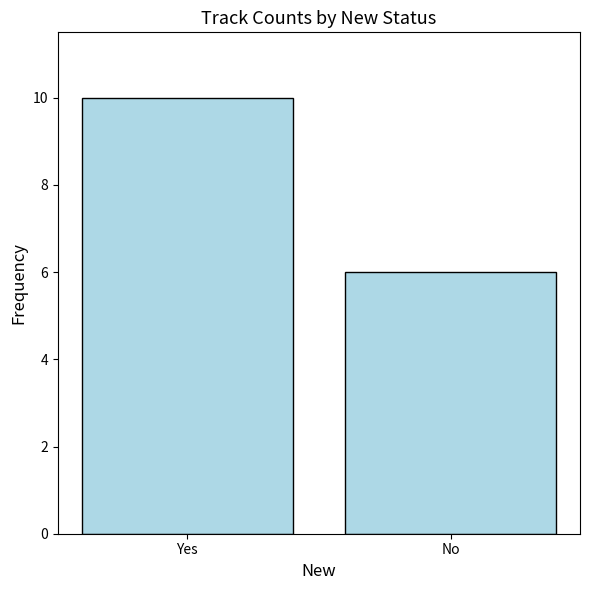

Which category has the lowest value across all series?

No